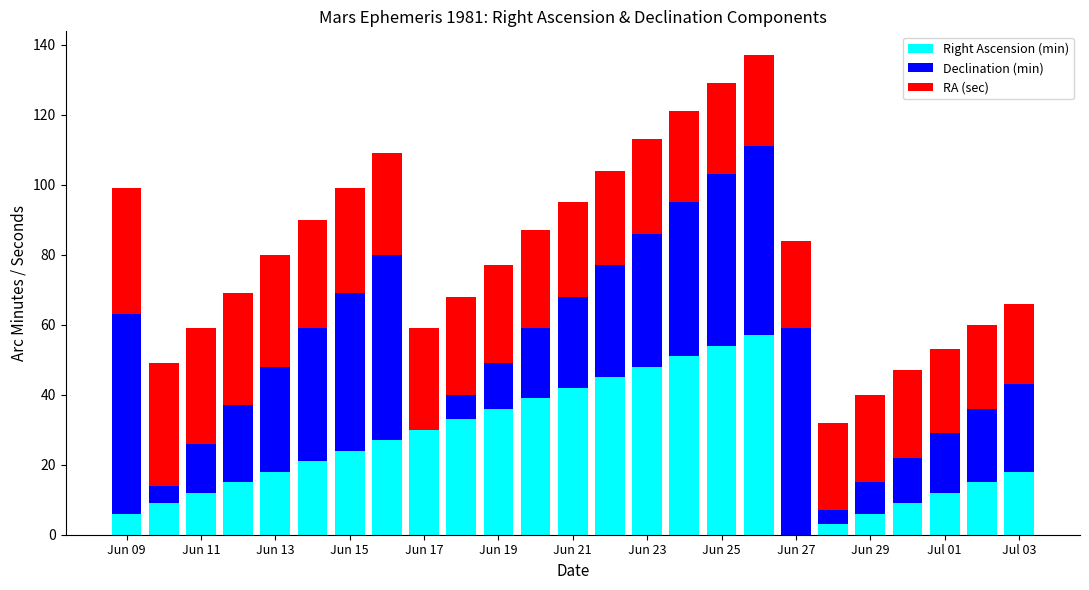

What is the sum of all RA (sec) values?

701